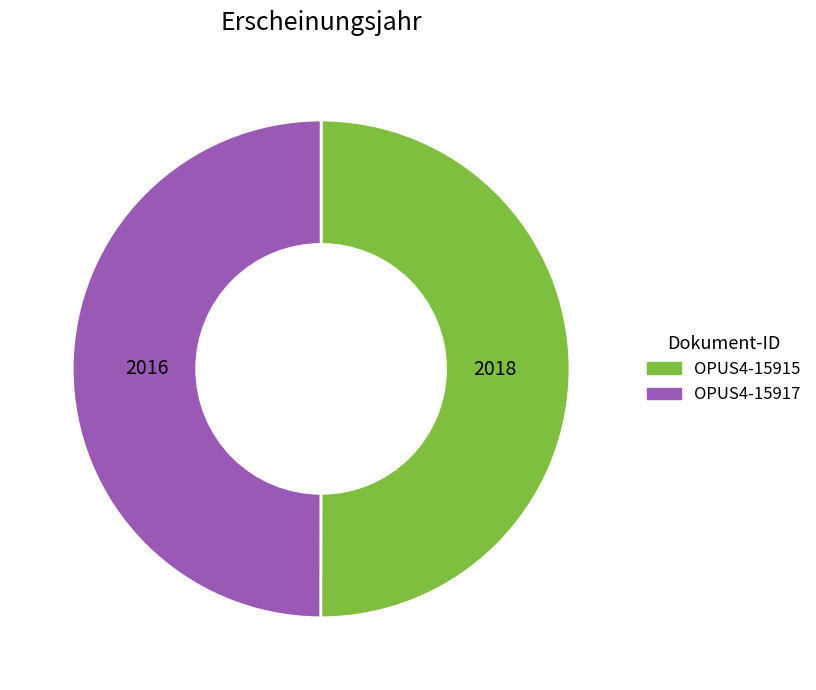

Combined, do OPUS4-15915 and OPUS4-15917 account for over 50%?

Yes